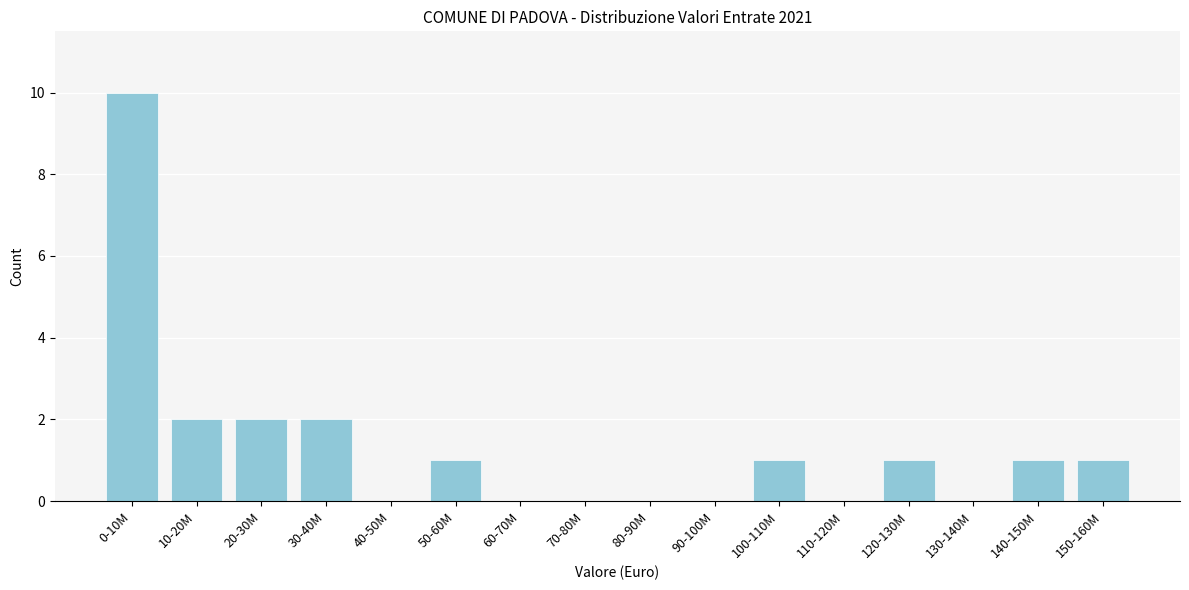

Reading left to right, list all the values displayed in this chart.

0-10M=10	10-20M=2	20-30M=2	30-40M=2	40-50M=0	50-60M=1	60-70M=0	70-80M=0	80-90M=0	90-100M=0	100-110M=1	110-120M=0	120-130M=1	130-140M=0	140-150M=1	150-160M=1